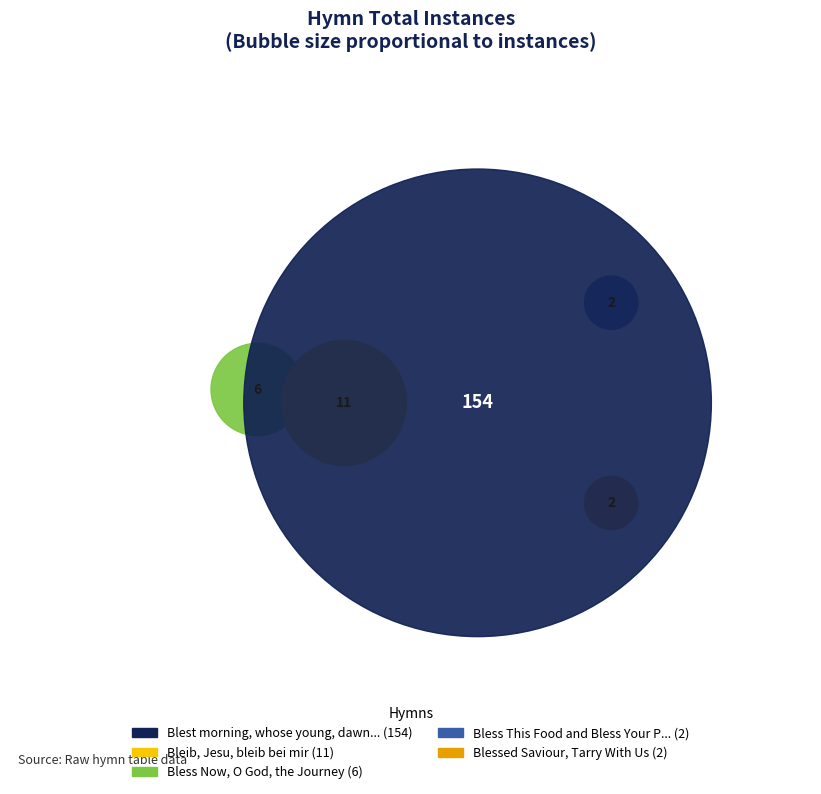

To the nearest percent, what percentage of the pie is Blest morning, whose young, dawning rays?

88%